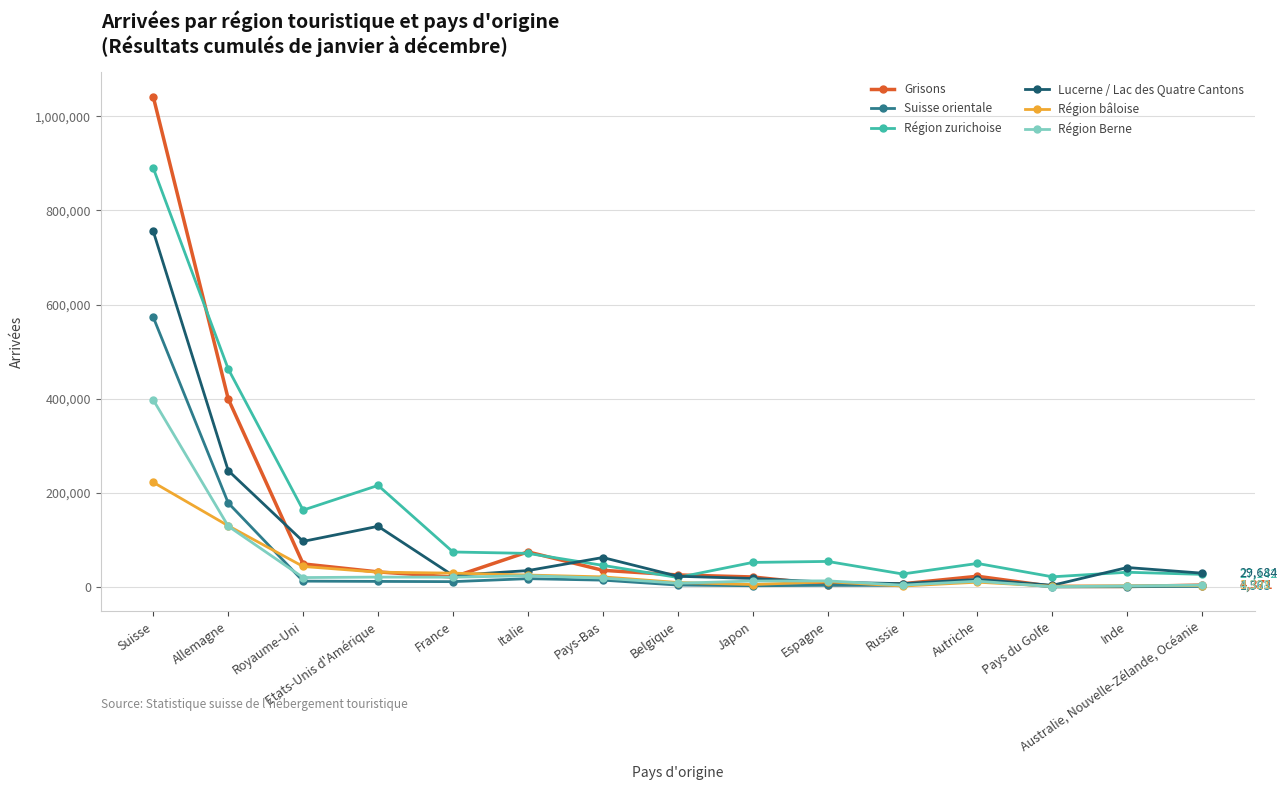

What is the label of the 1st point from the left?

Suisse